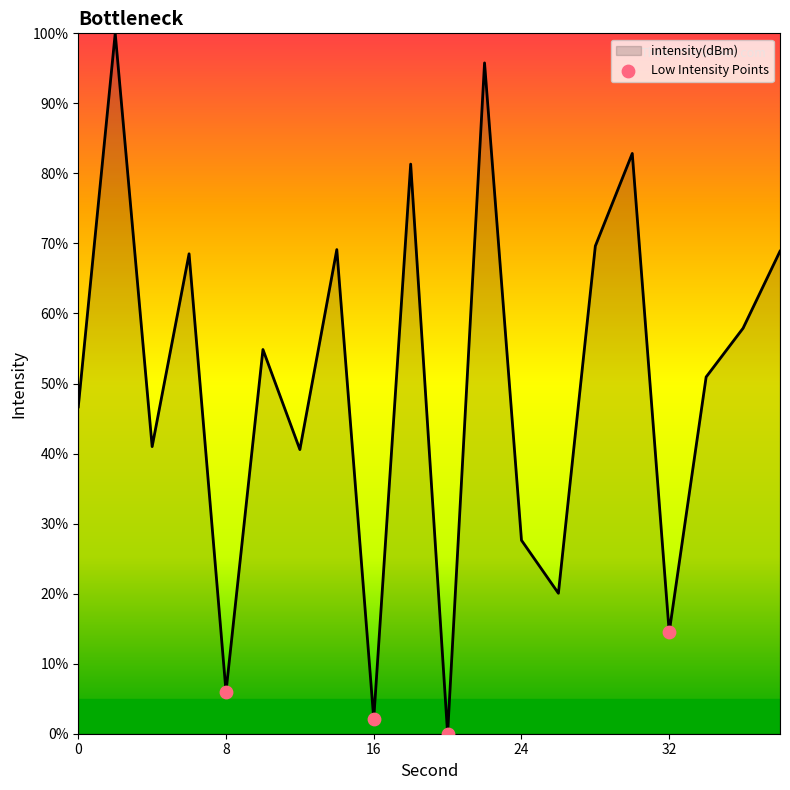

What is the greatest value displayed?

100.0